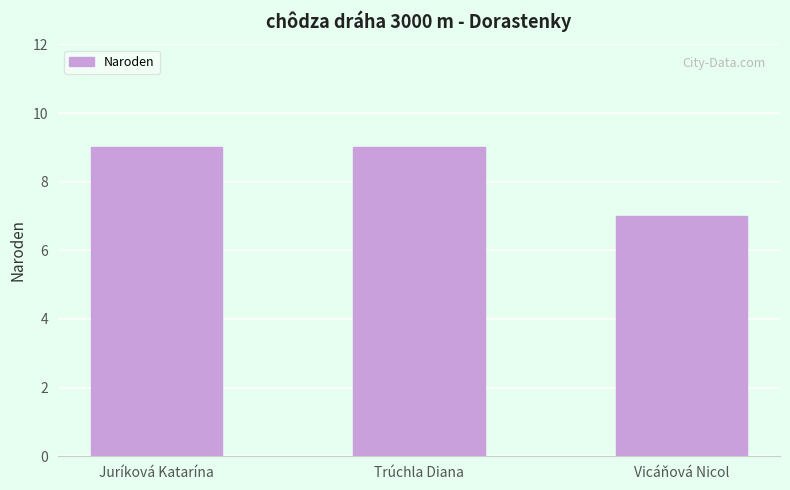

What value does the data have at Trúchla Diana?

9